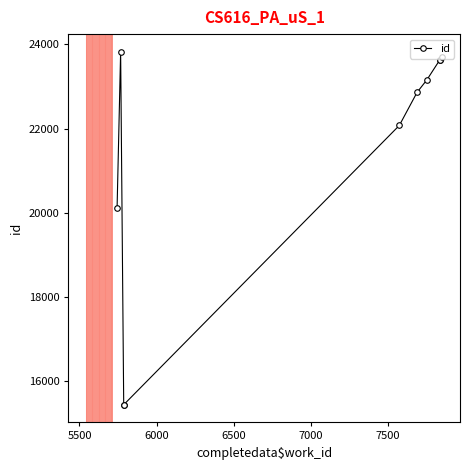

Reading left to right, list all the values displayed in this chart.

20119	23824	15441	15442	22075	22860	23159	23628	23637	23694